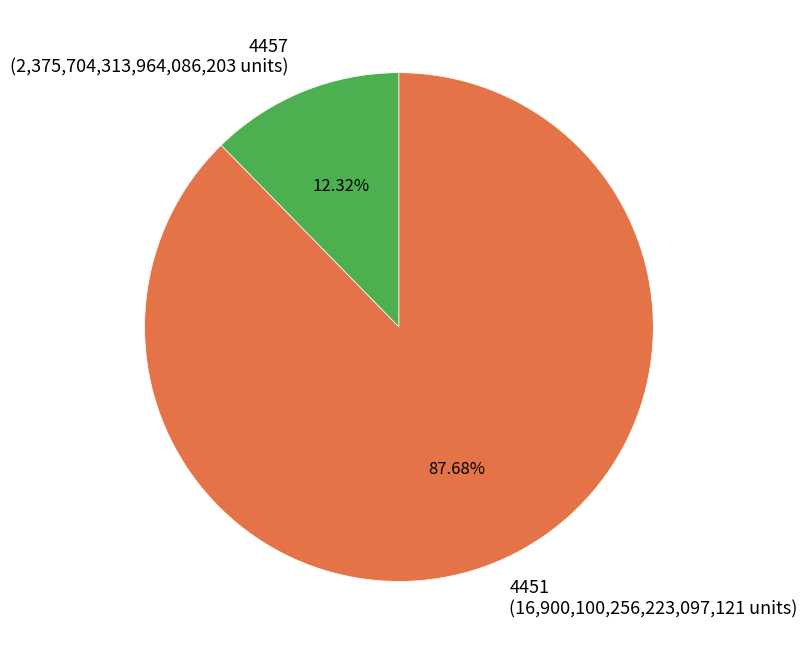

What is the largest slice in the pie chart?

4451